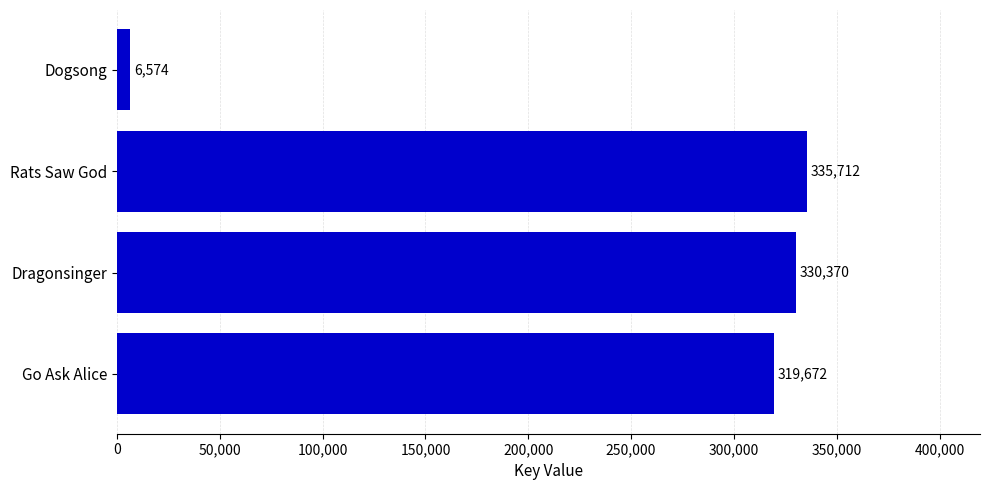

At which category does the chart reach its peak across all series?

Rats Saw God